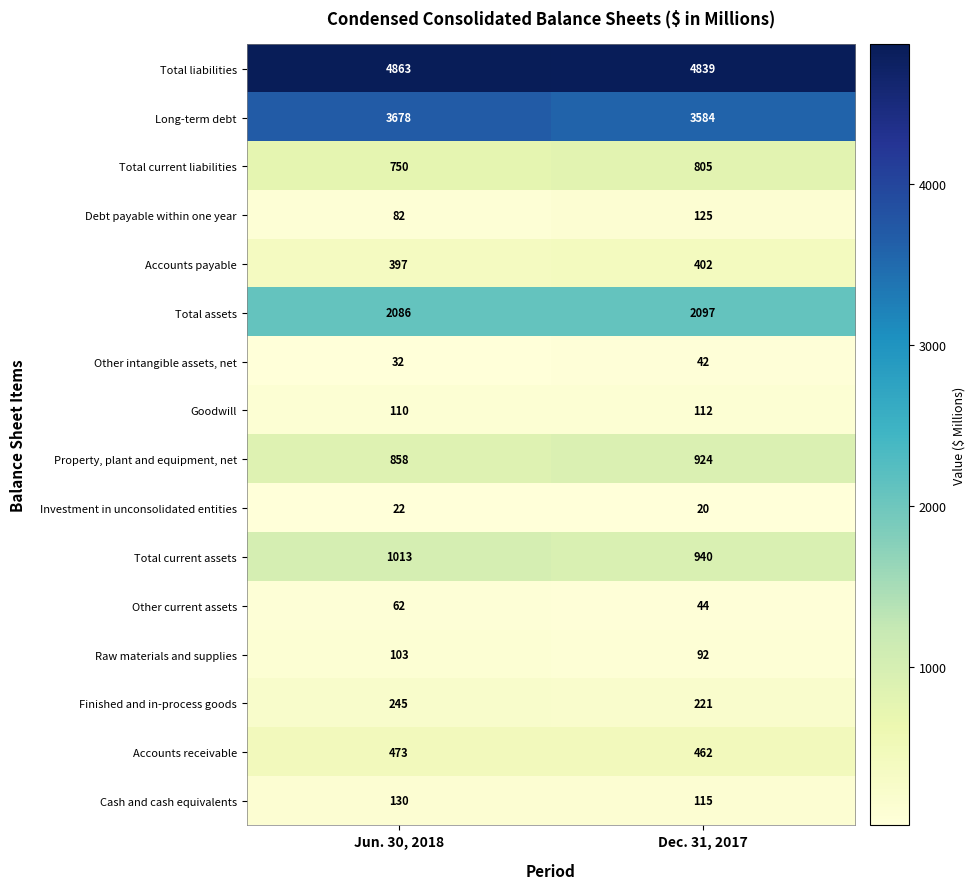

What is the maximum value for Raw materials and supplies?

103